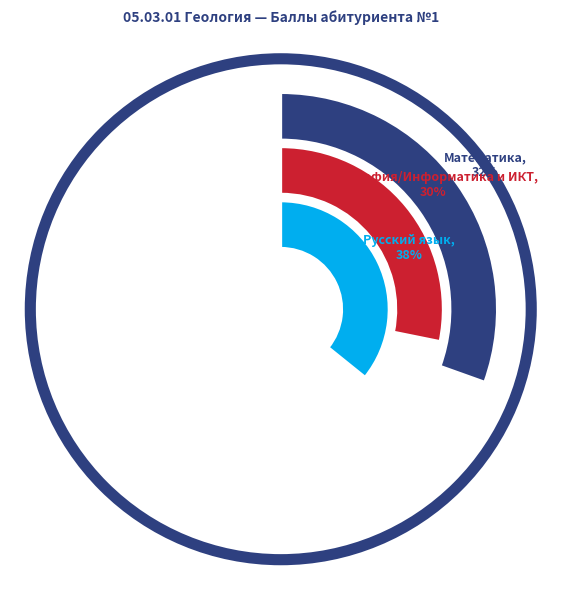

Does Русский язык represent more than half of the total?

No